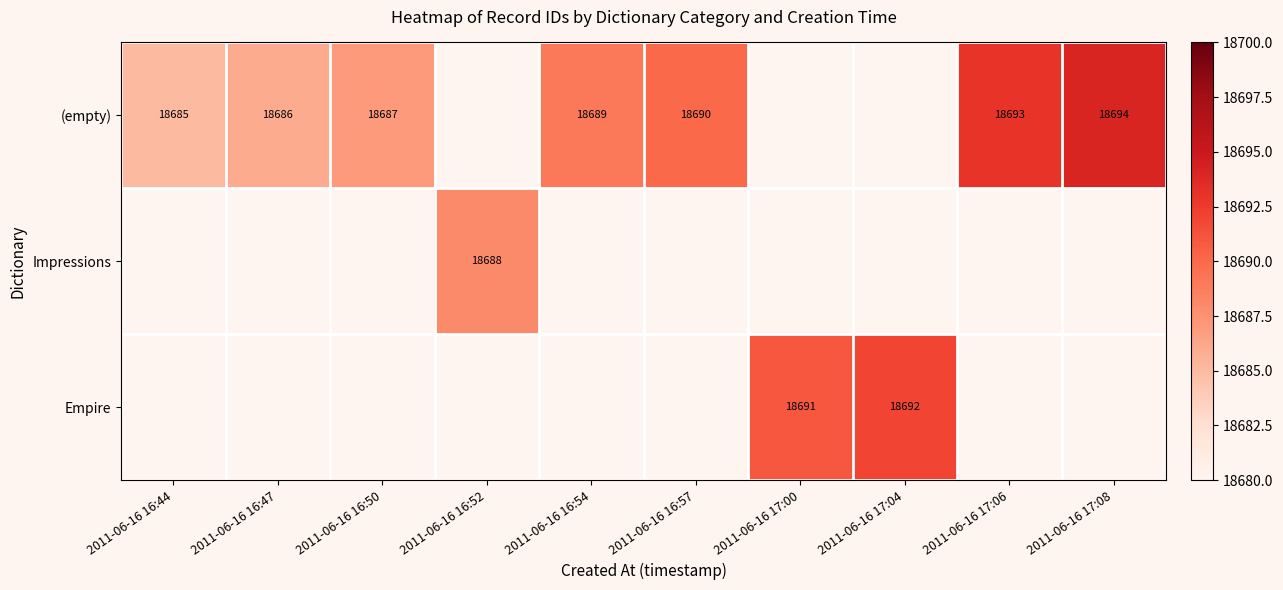

The (empty) series shows 18686 at 2011-06-16 16:47. True or false?

True